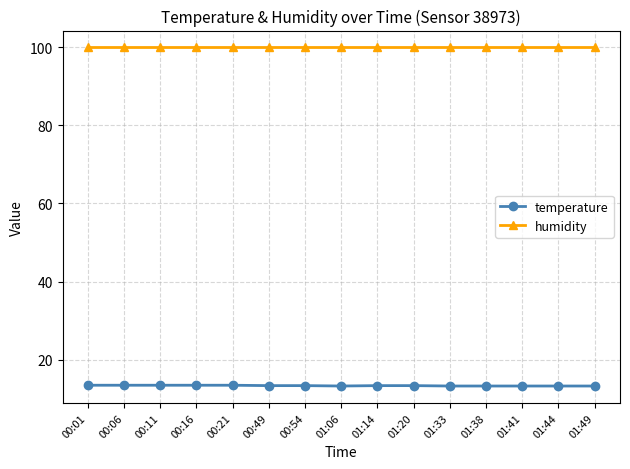

At 01:38, list the series in order from smallest to largest.

temperature, humidity